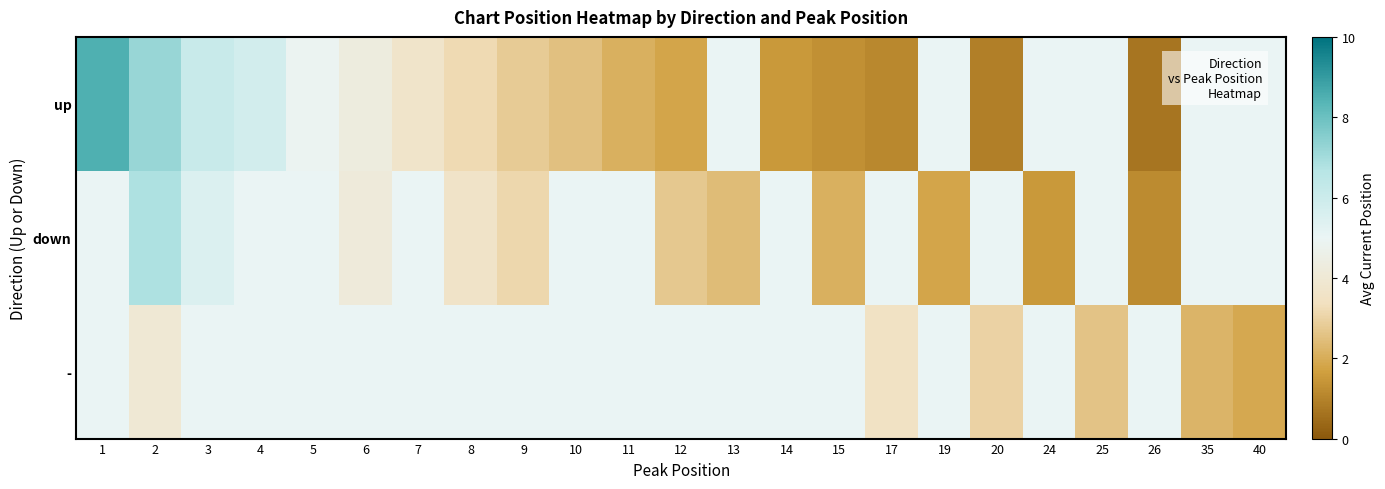

Reading left to right, what are all the values shown in this chart?

up: 1=8.5	2=7.2	3=6.1	4=5.8	5=4.9	6=4.3	7=3.7	8=3.2	9=2.8	10=2.5	11=2.1	12=1.8	13=5.0	14=1.5	15=1.3	17=1.1	19=5.0	20=0.9	24=5.0	25=5.0	26=0.7	35=5.0	40=5.0
down: 1=5.0	2=6.8	3=5.5	4=5.0	5=5.0	6=4.2	7=5.0	8=3.6	9=3.1	10=5.0	11=5.0	12=2.7	13=2.4	14=5.0	15=2.1	17=5.0	19=1.8	20=5.0	24=1.5	25=5.0	26=1.2	35=5.0	40=5.0
-: 1=5.0	2=4.0	3=5.0	4=5.0	5=5.0	6=5.0	7=5.0	8=5.0	9=5.0	10=5.0	11=5.0	12=5.0	13=5.0	14=5.0	15=5.0	17=3.5	19=5.0	20=3.0	24=5.0	25=2.6	26=5.0	35=2.2	40=1.9